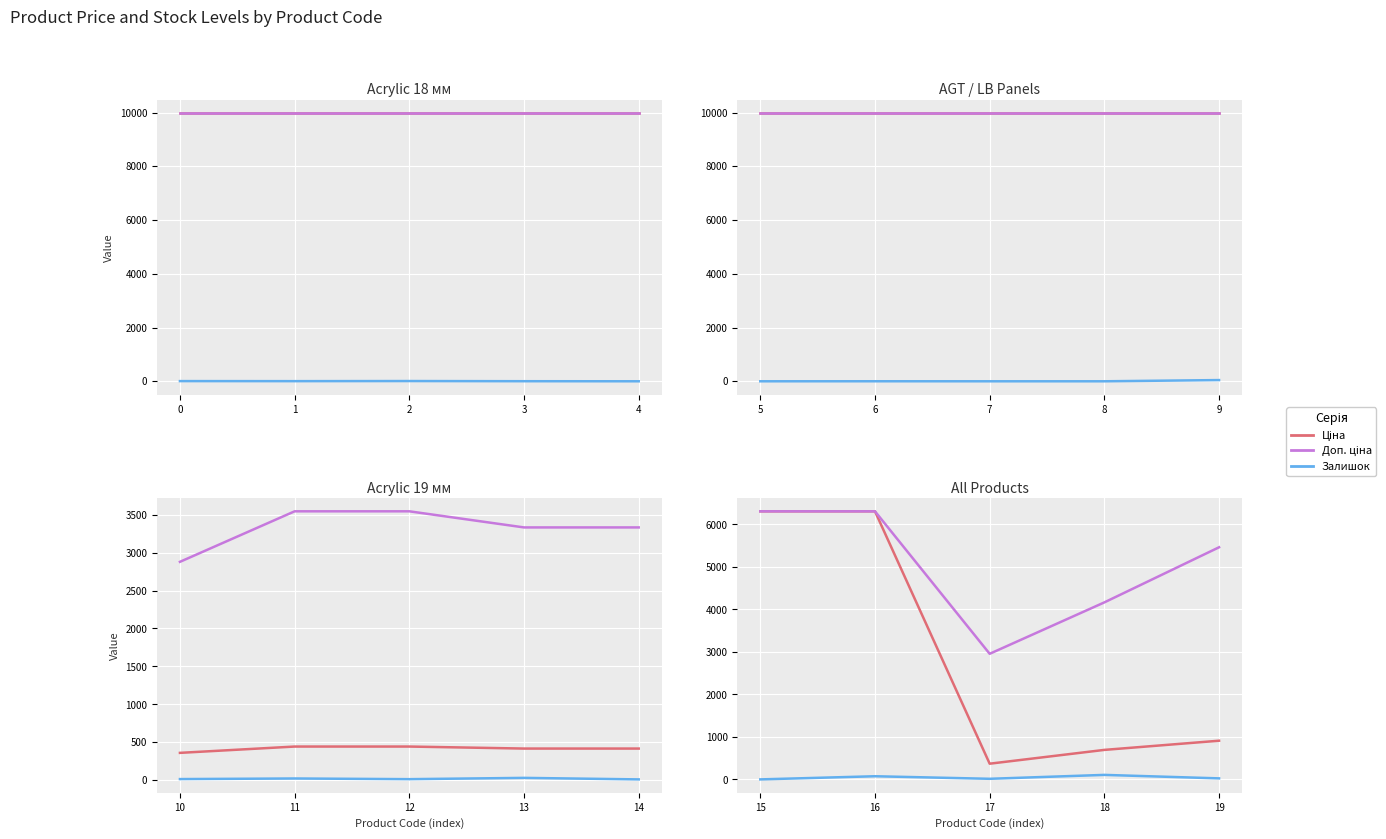

True or false: Ціна and Доп. ціна intersect in this chart.

False